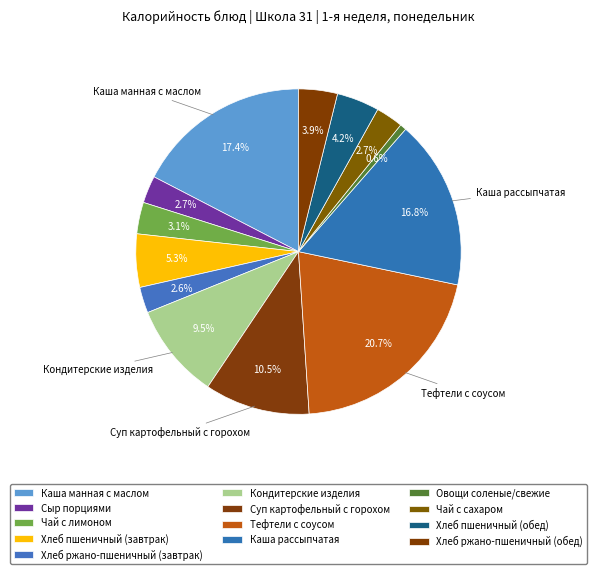

What percentage is NOT represented by Суп картофельный с горохом?

89.5%